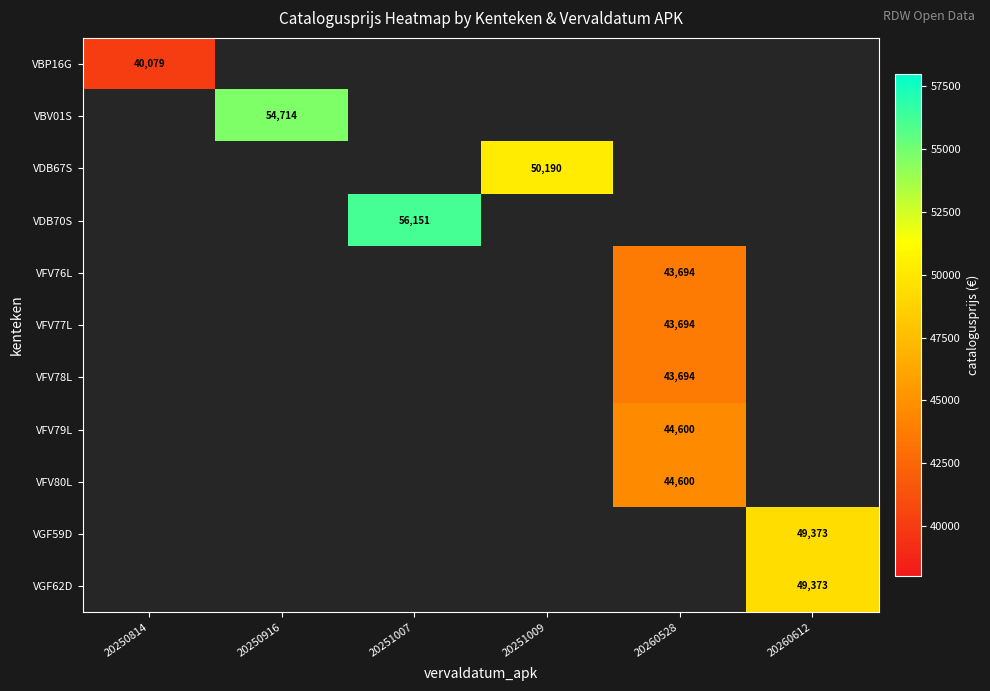

The value of VDB70S at 20251007 is 22632. True or false?

False